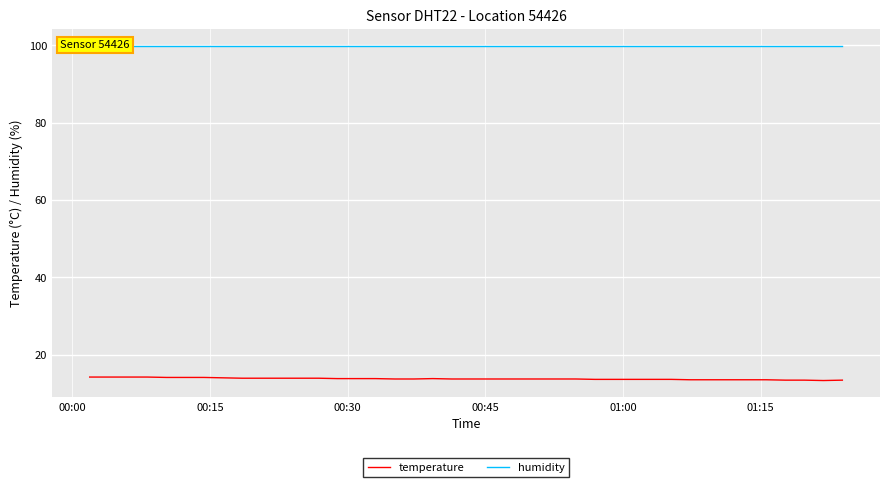

What are all the series names shown in the legend?

temperature, humidity